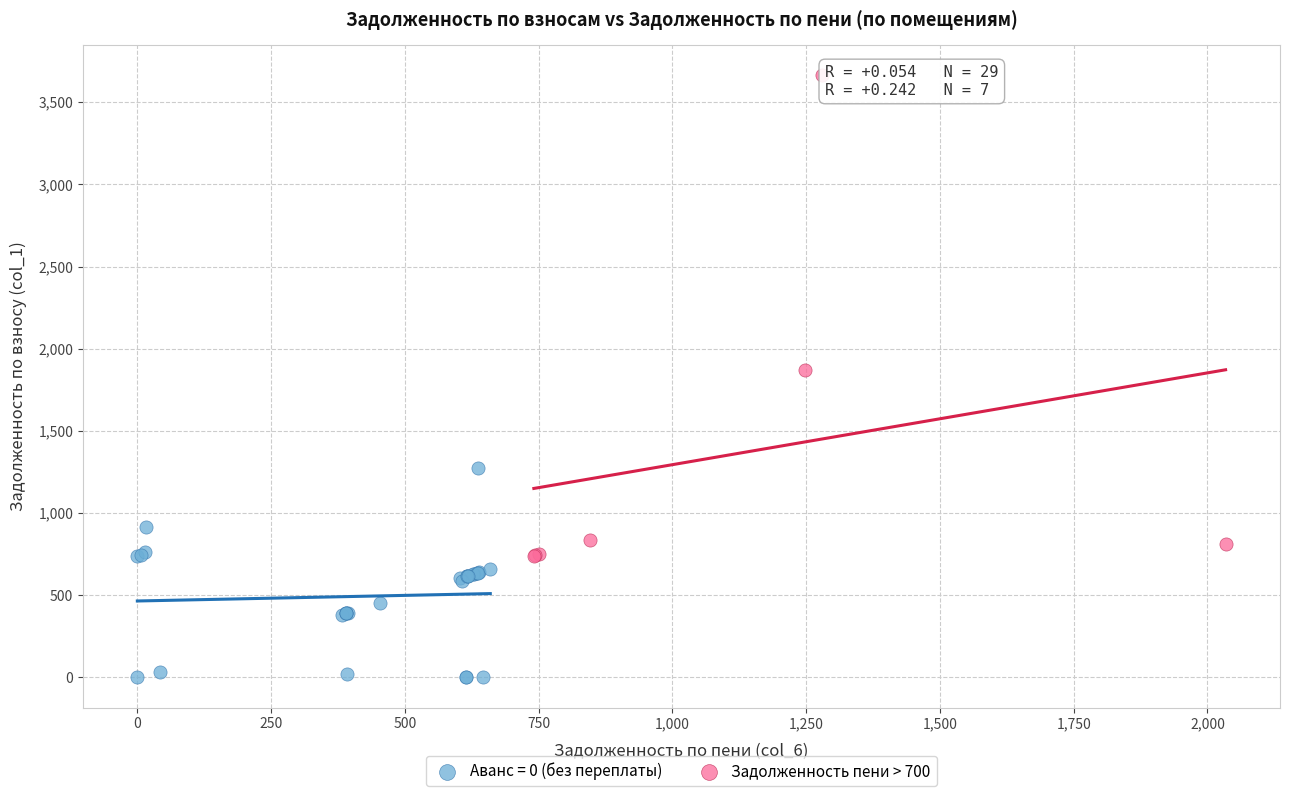

Which series contains the lowest Y value?

Аванс = 0 (без переплаты)